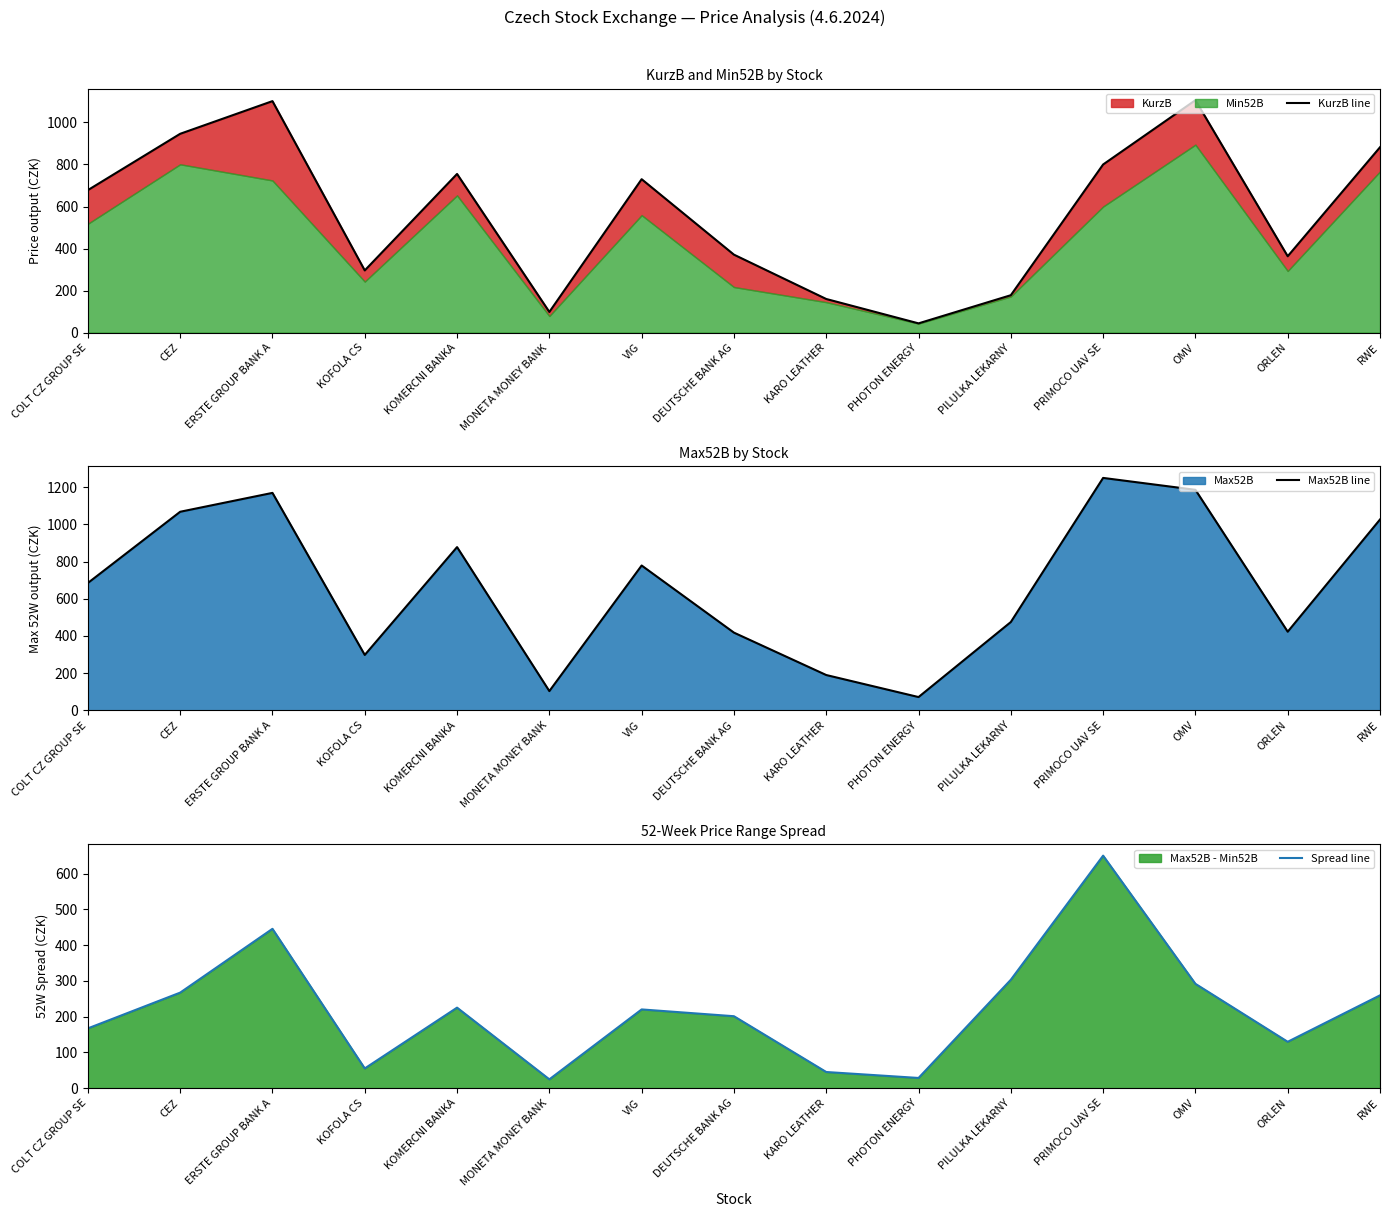

Does the chart display data point markers on the line(s)?

No